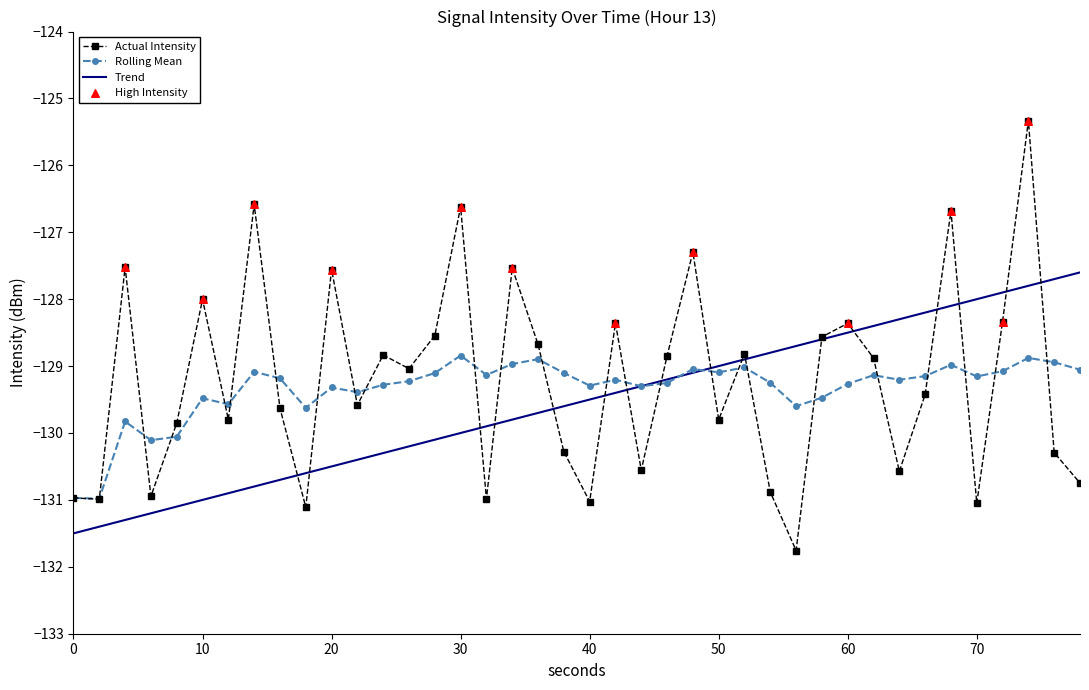

Which series has the largest total across all categories?

Actual Intensity